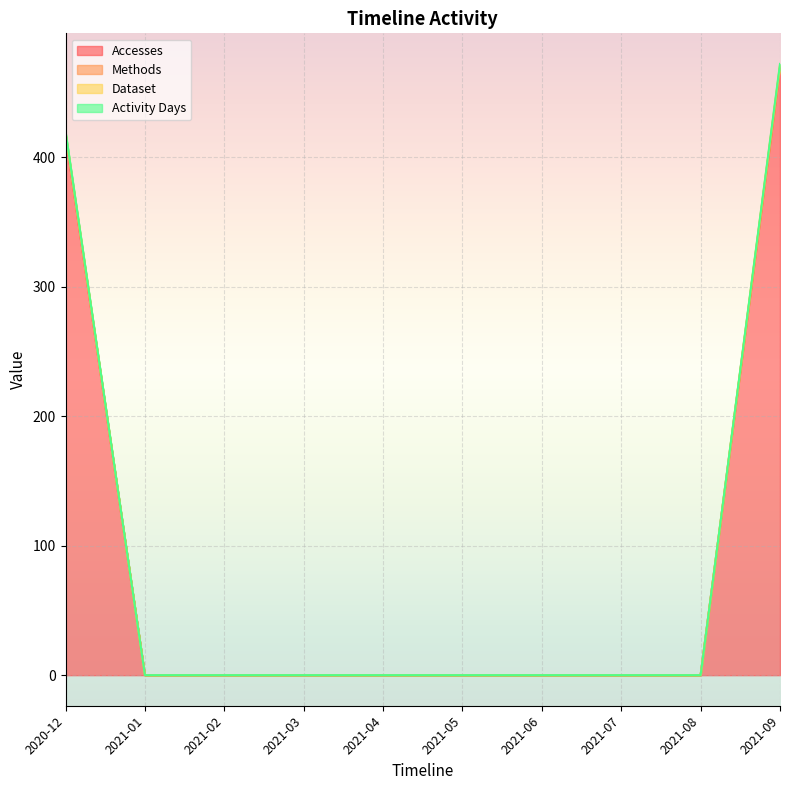

At how many categories does at least one series exceed 97?

2